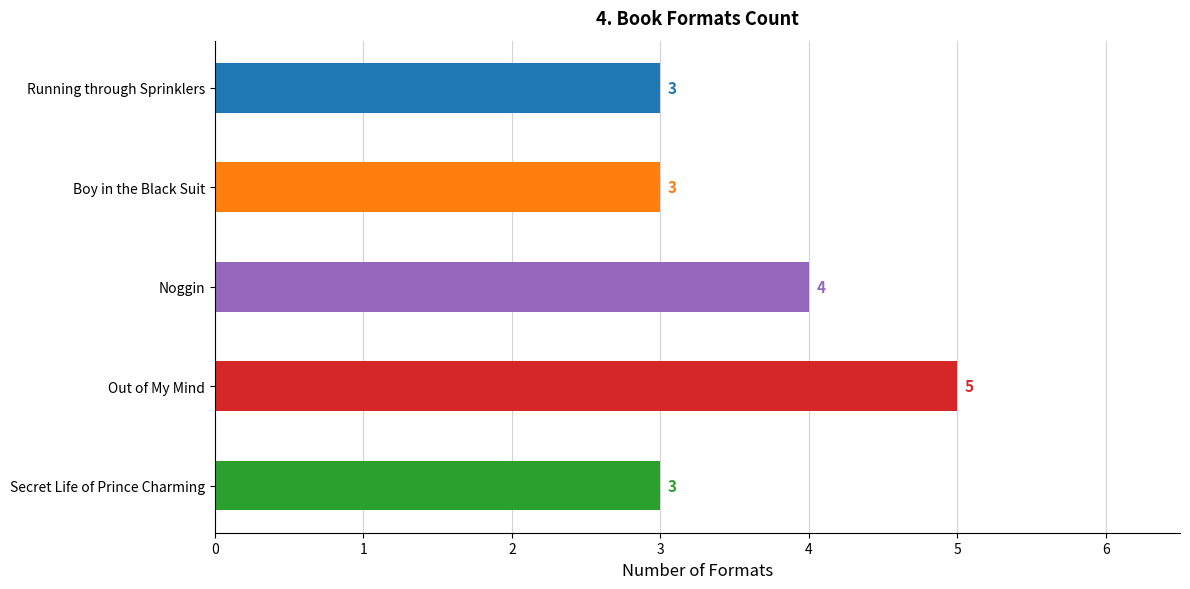

What is the change in value from Boy in the Black Suit to Out of My Mind?

+2